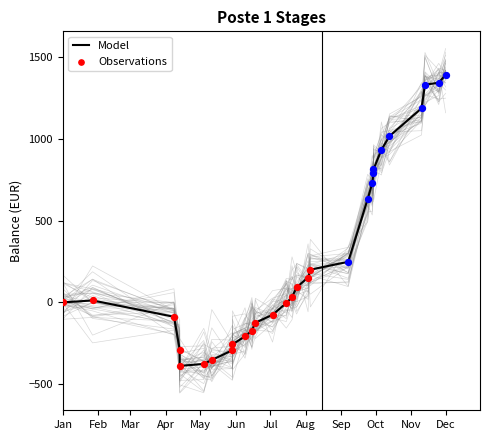

What is the change in value from 2015-11-13 to 2015-12-01?

+60